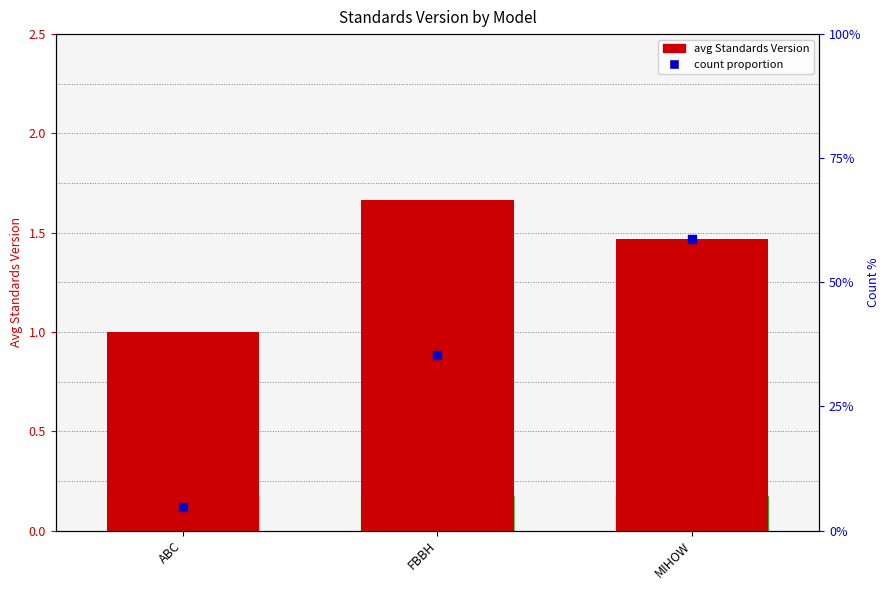

What are all the series names shown in the legend?

avg Standards Version, count proportion